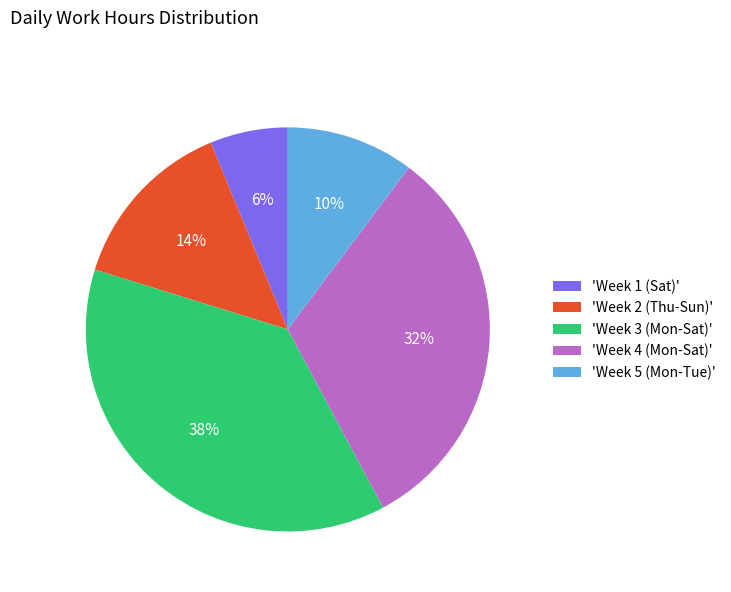

The 'Week 5 (Mon-Tue)' slice represents 1% of the pie. True or false?

False